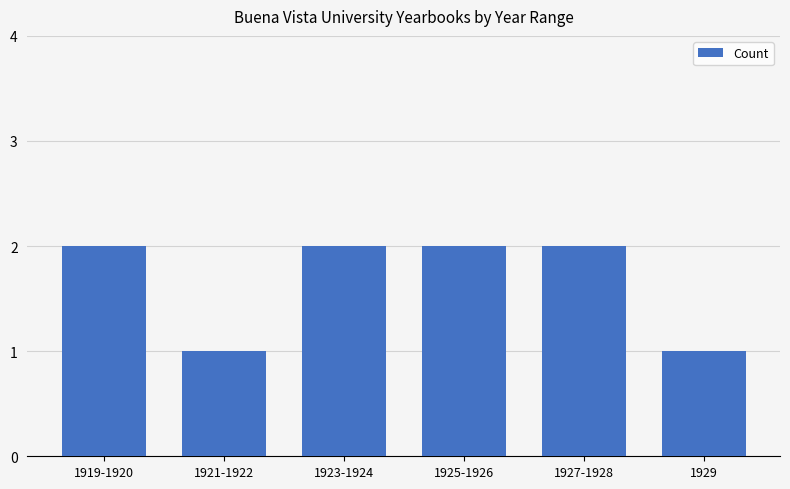

What is the sum of the values at 1921-1922 and 1919-1920?

3